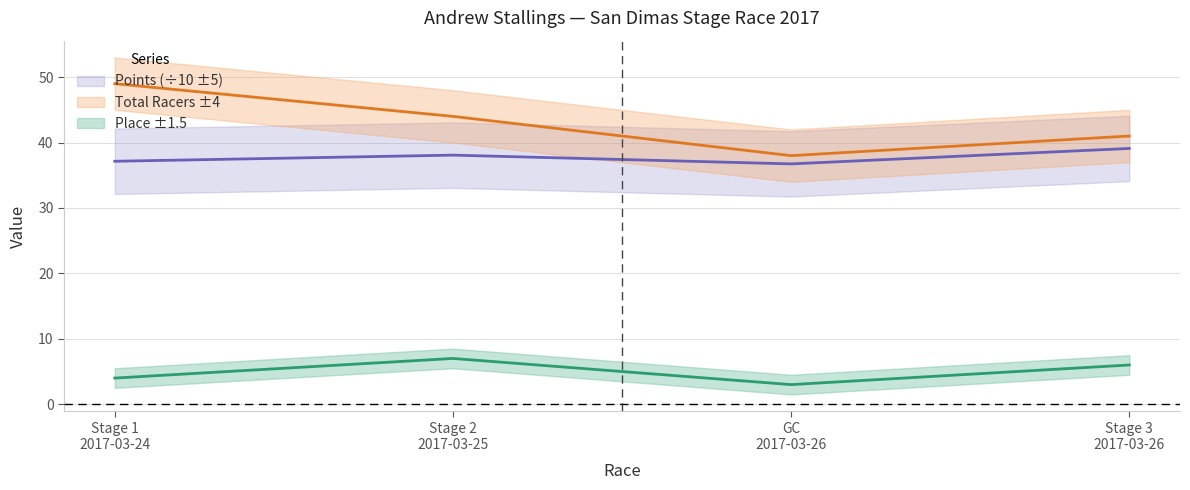

At which label is Points closest to 37?

Stage 1
2017-03-24